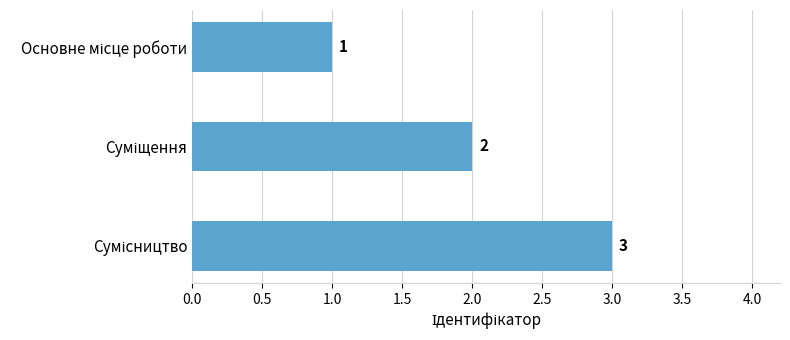

What is the value of the 1st bar from the top?

1